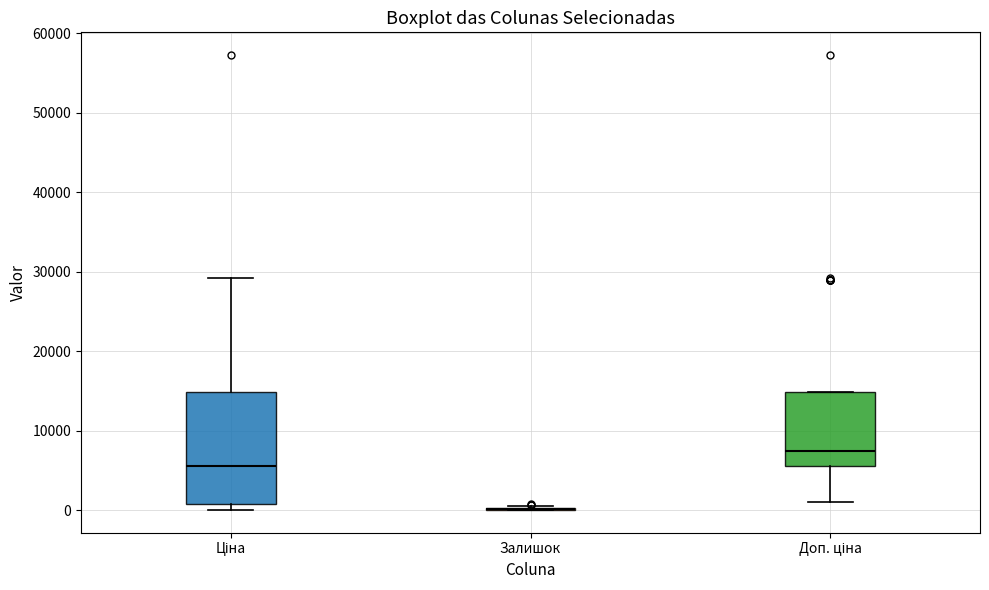

Reading left to right, read every box against the y-axis: the position of its median line, the range the box covers, and the ends of its whiskers. The values are not printed on the chart, so give them approximately, as read against the axis.

Ціна: median 6000, box 1000 to 15000, whiskers 0 to 29000
Залишок: box collapsed to a line at 0, whiskers 0 to 0
Доп. ціна: median 7000, box 6000 to 15000, whiskers 1000 to 15000